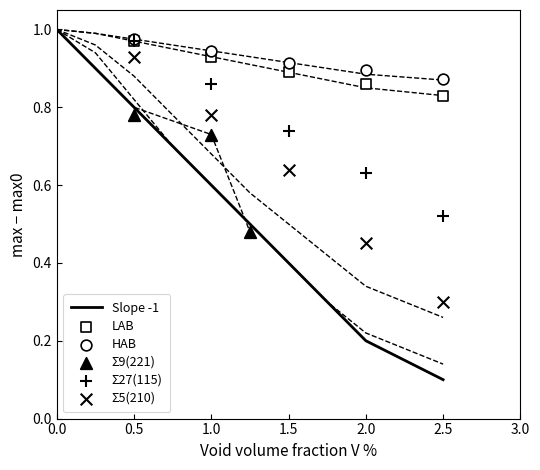

At how many categories does at least one series exceed 0?

10